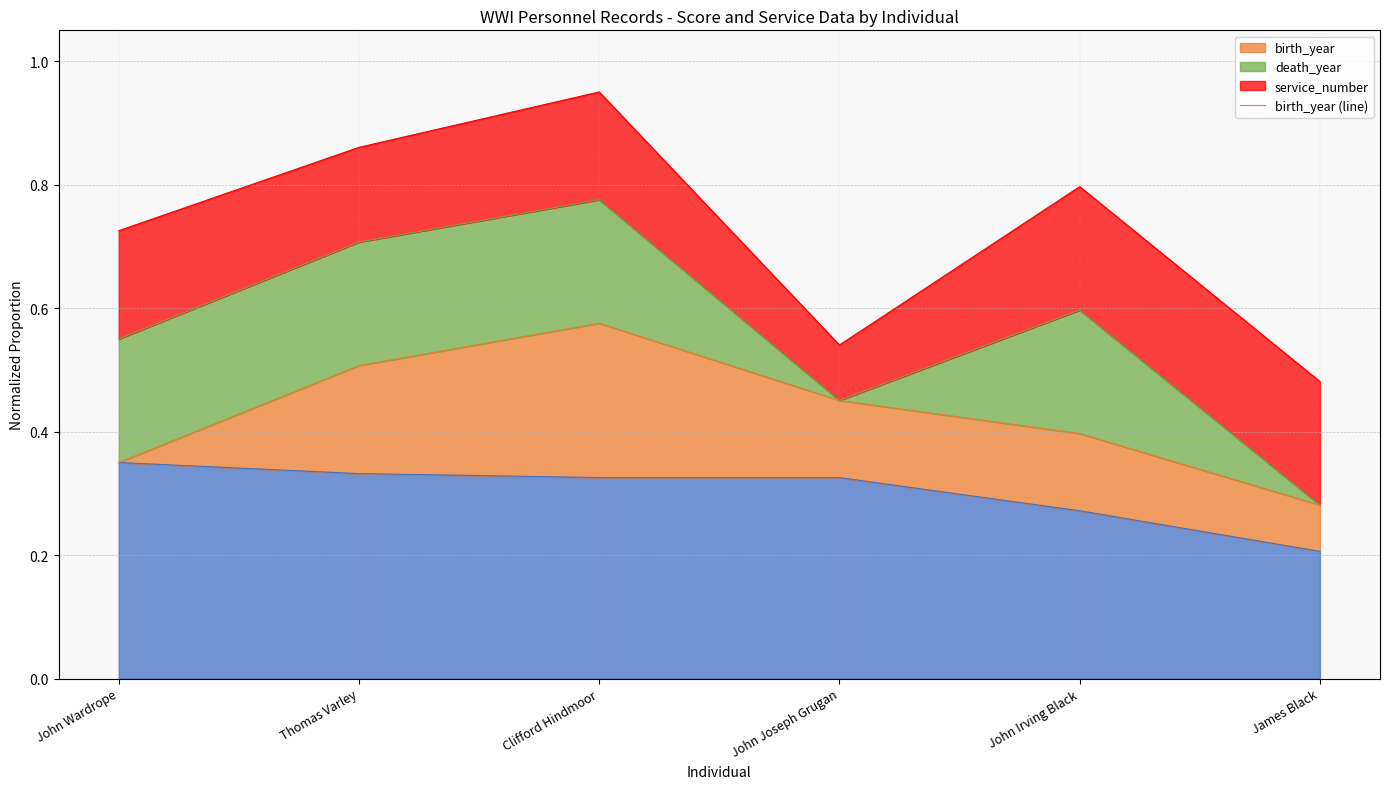

True or false: service_number (line) has a value of 0.8 at John Irving Black.

True